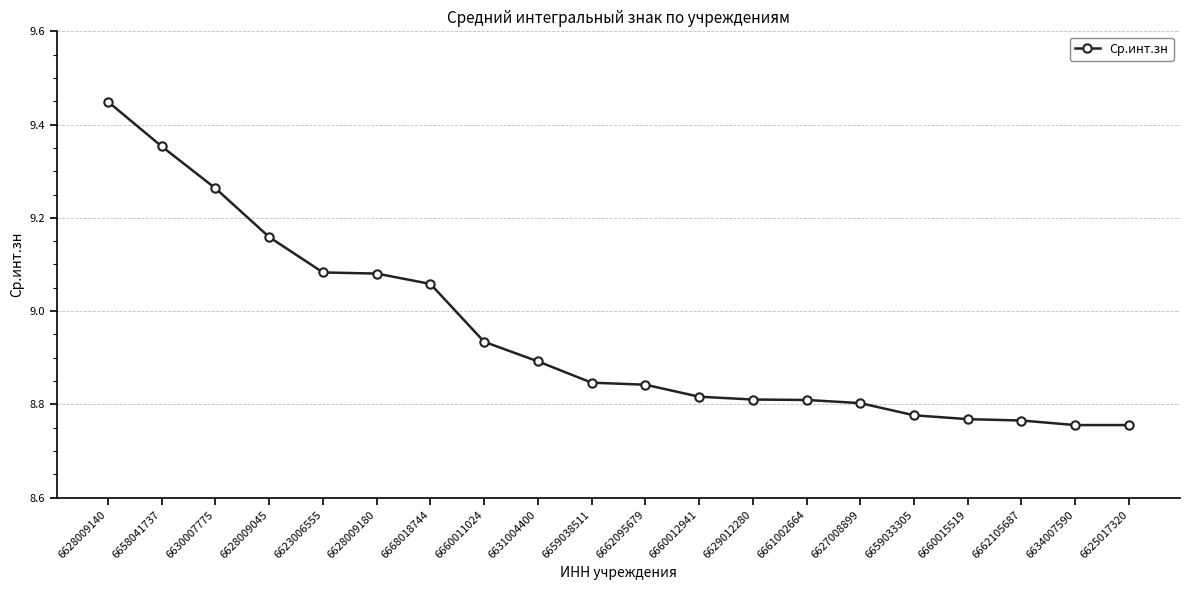

Which has a higher value, 6628009045 or 6662095679?

6628009045